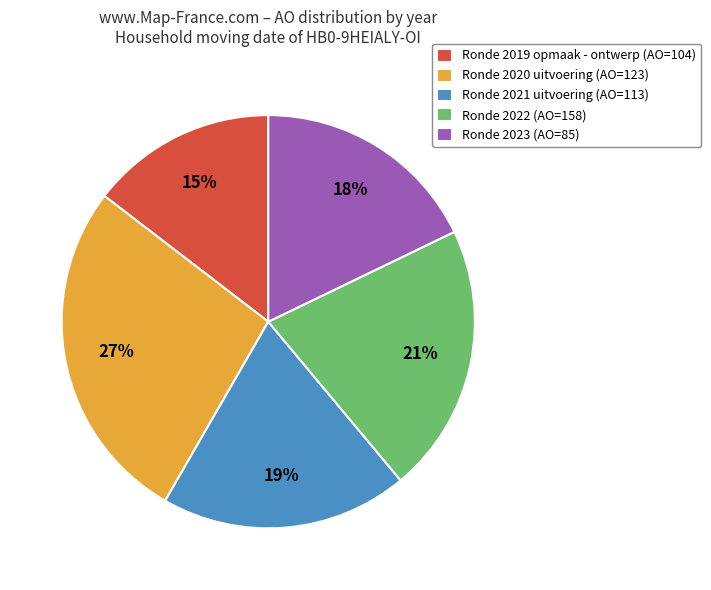

To the nearest percent, what portion does Ronde 2019 opmaak - ontwerp (AO=104) represent?

15%